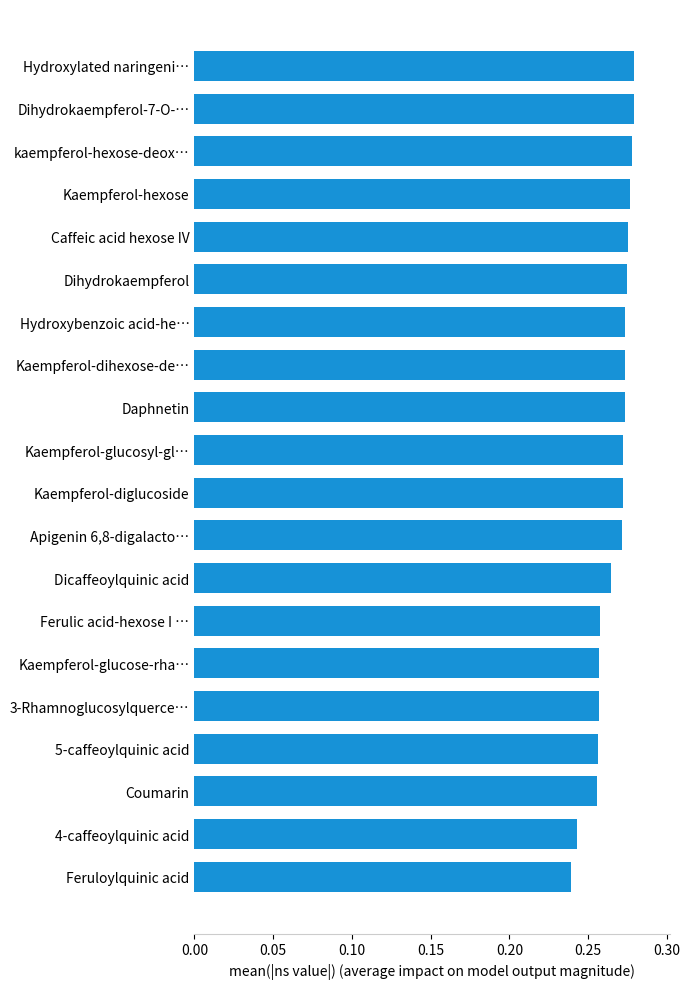

The chart shows a value of 0.4 at Daphnetin. True or false?

False